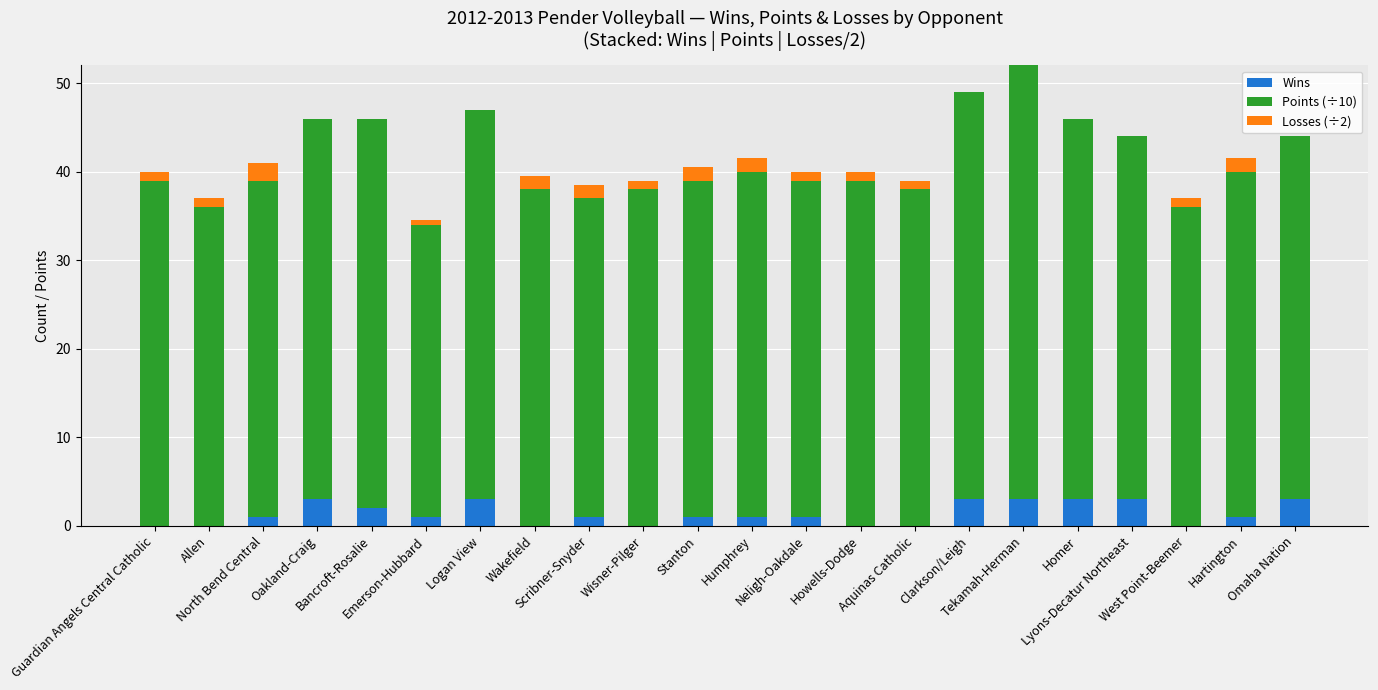

What is the difference between the second highest and minimum values in the Losses (÷2) series?

1.5